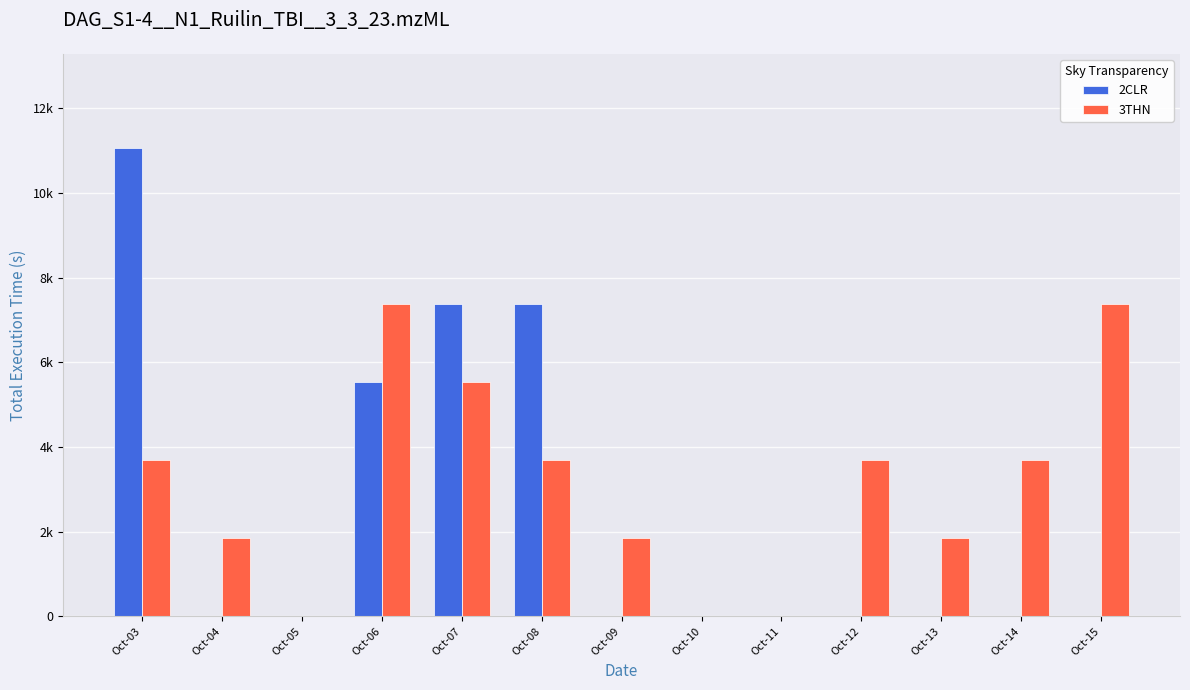

Between Oct-05 and Oct-11, which series saw the biggest shift?

2CLR